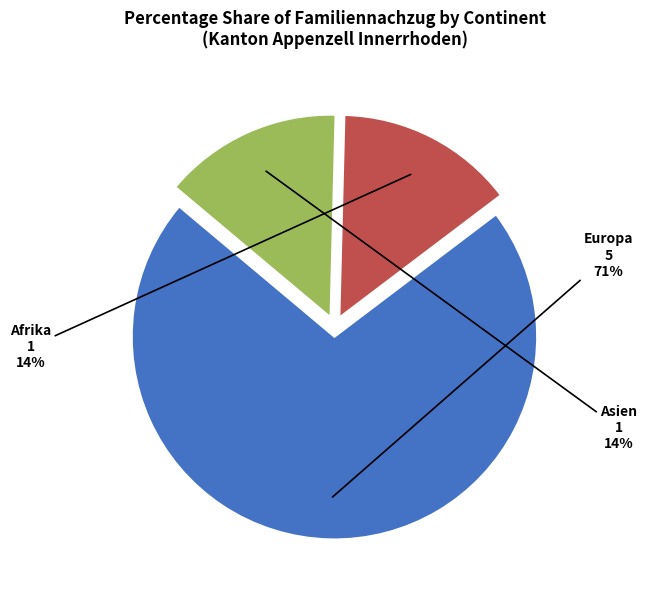

To the nearest percent, what is the average slice percentage?

33%